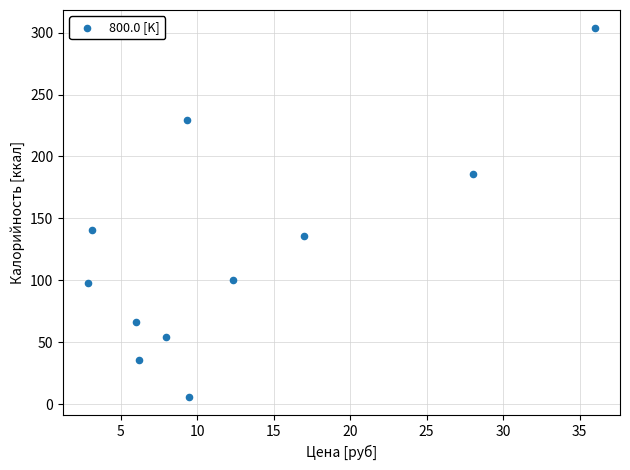

What is the average Y value?

123.2